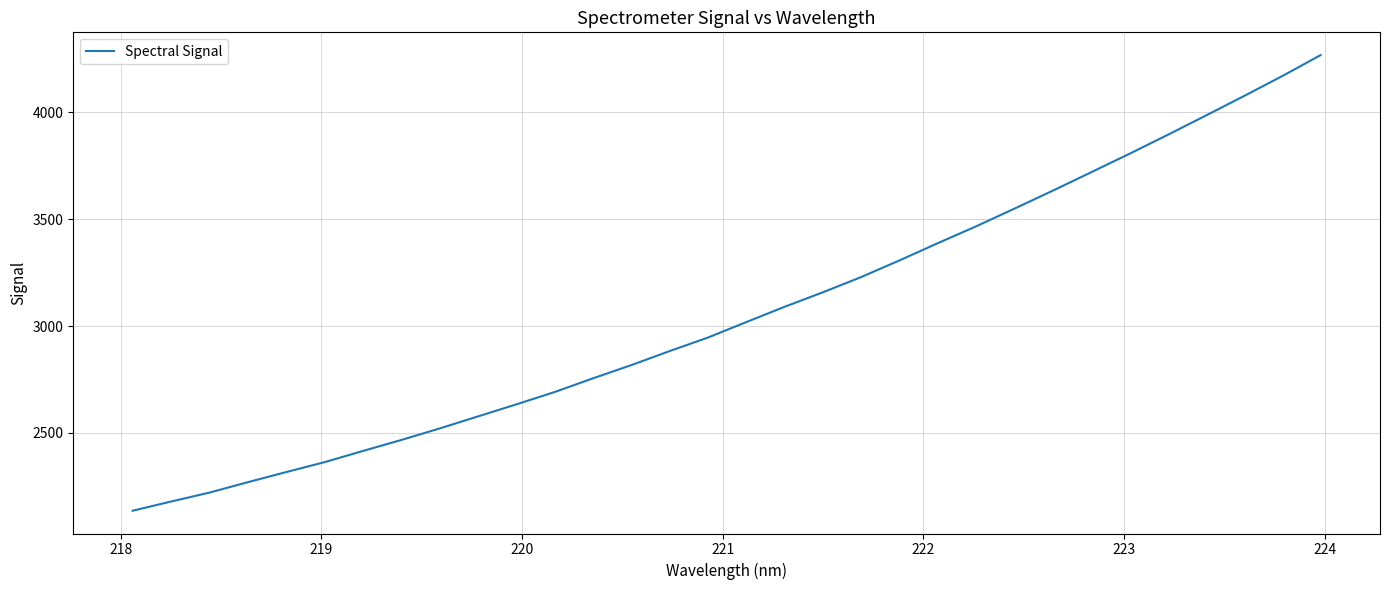

What is the maximum value shown in the chart?

4266.6